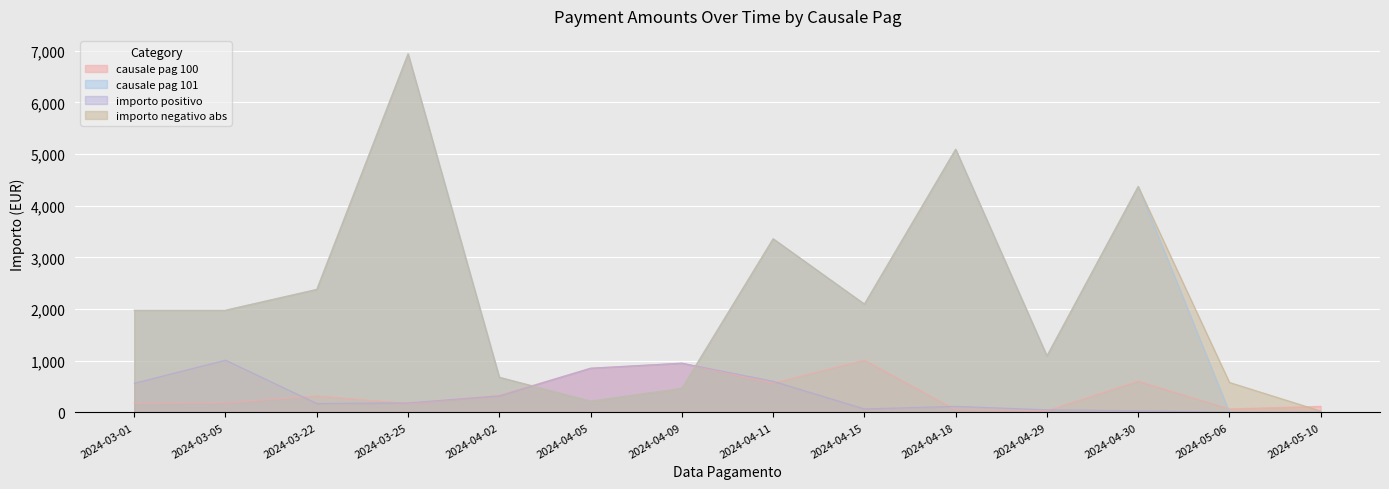

How many distinct data groups are displayed?

4